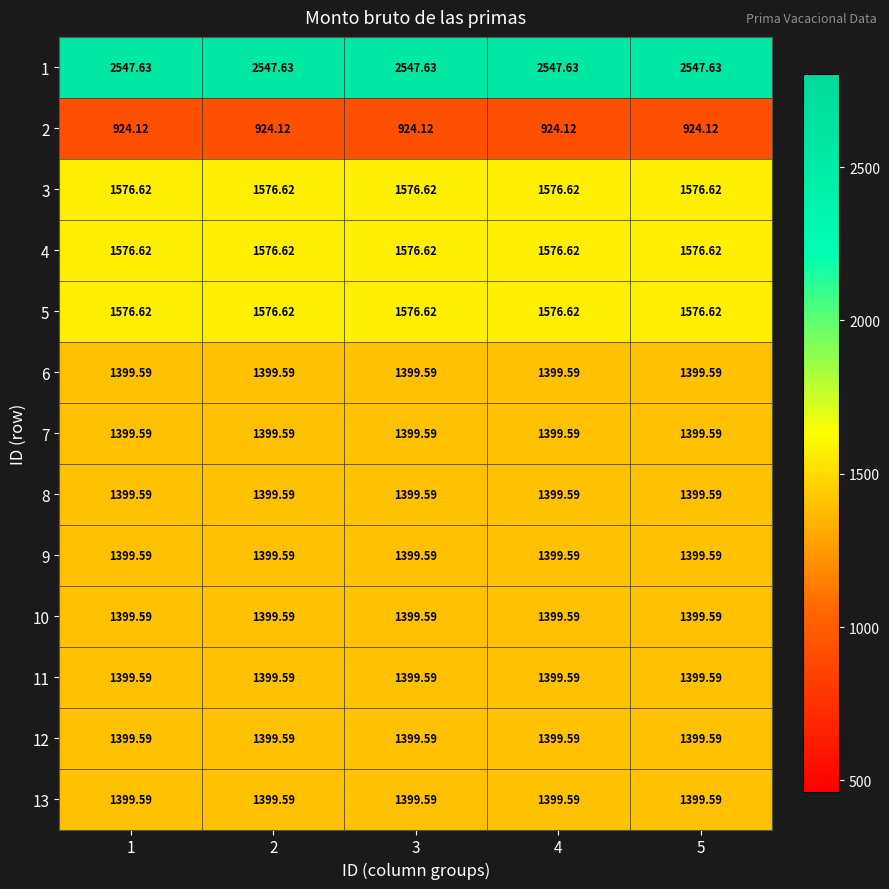

Reading right to left, extract all data points from this chart.

1: 5=2547.6	4=2547.6	3=2547.6	2=2547.6	1=2547.6
2: 5=924.1	4=924.1	3=924.1	2=924.1	1=924.1
3: 5=1576.6	4=1576.6	3=1576.6	2=1576.6	1=1576.6
4: 5=1576.6	4=1576.6	3=1576.6	2=1576.6	1=1576.6
5: 5=1576.6	4=1576.6	3=1576.6	2=1576.6	1=1576.6
6: 5=1399.6	4=1399.6	3=1399.6	2=1399.6	1=1399.6
7: 5=1399.6	4=1399.6	3=1399.6	2=1399.6	1=1399.6
8: 5=1399.6	4=1399.6	3=1399.6	2=1399.6	1=1399.6
9: 5=1399.6	4=1399.6	3=1399.6	2=1399.6	1=1399.6
10: 5=1399.6	4=1399.6	3=1399.6	2=1399.6	1=1399.6
11: 5=1399.6	4=1399.6	3=1399.6	2=1399.6	1=1399.6
12: 5=1399.6	4=1399.6	3=1399.6	2=1399.6	1=1399.6
13: 5=1399.6	4=1399.6	3=1399.6	2=1399.6	1=1399.6